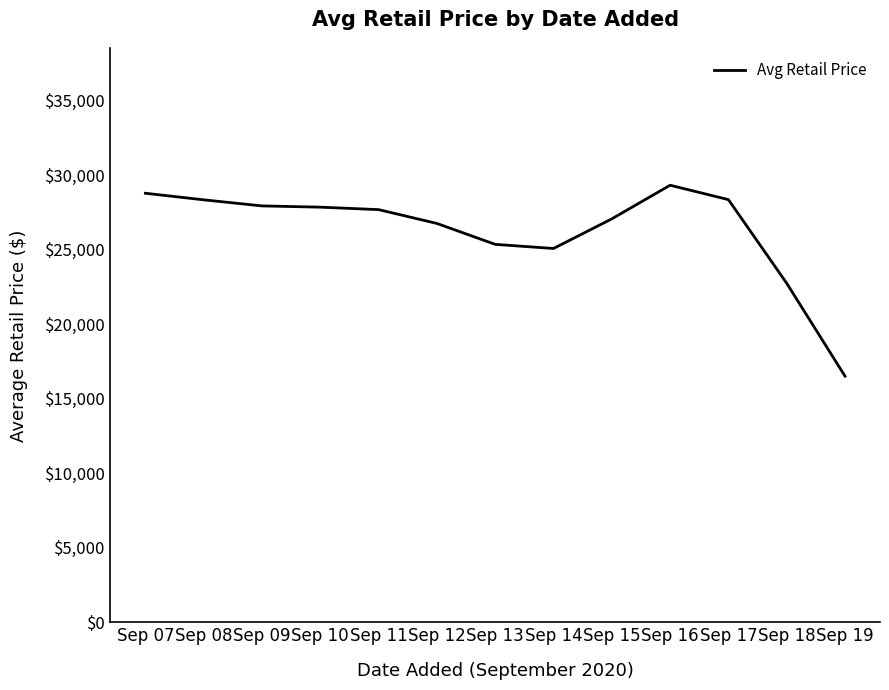

At which category does the chart reach its minimum across all series?

Sep 19